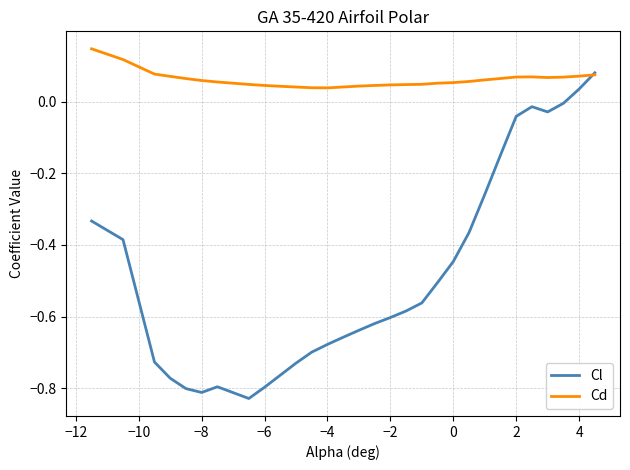

Which series has the largest range (max minus min)?

Cl